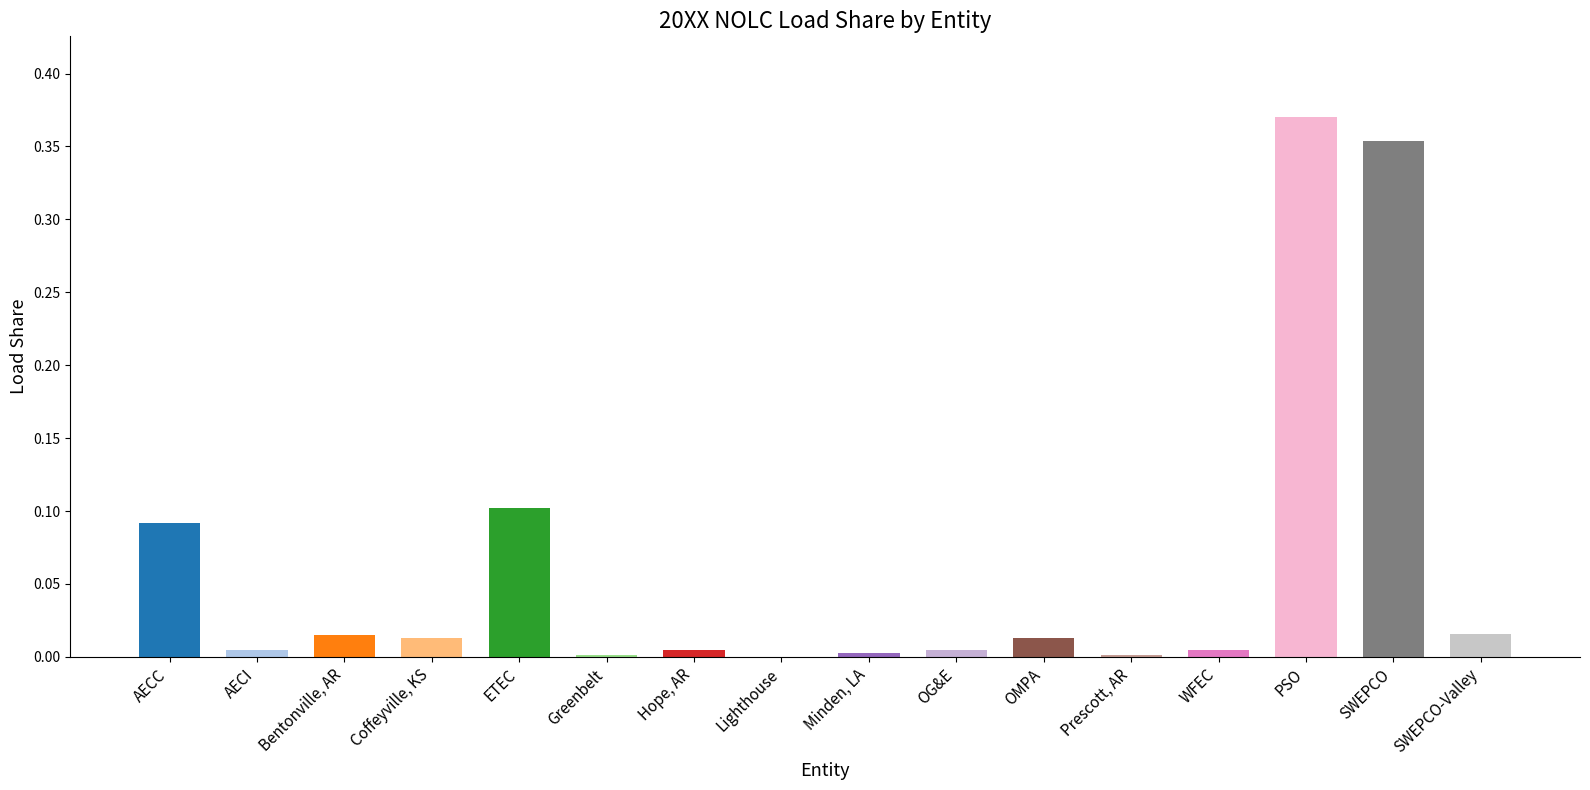

What is the sum of all values?

1.0